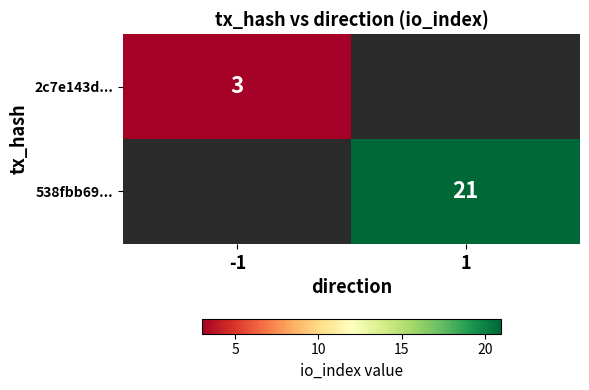

Is the value of 2c7e143d... at -1 greater than the value of 538fbb69... at 1?

No